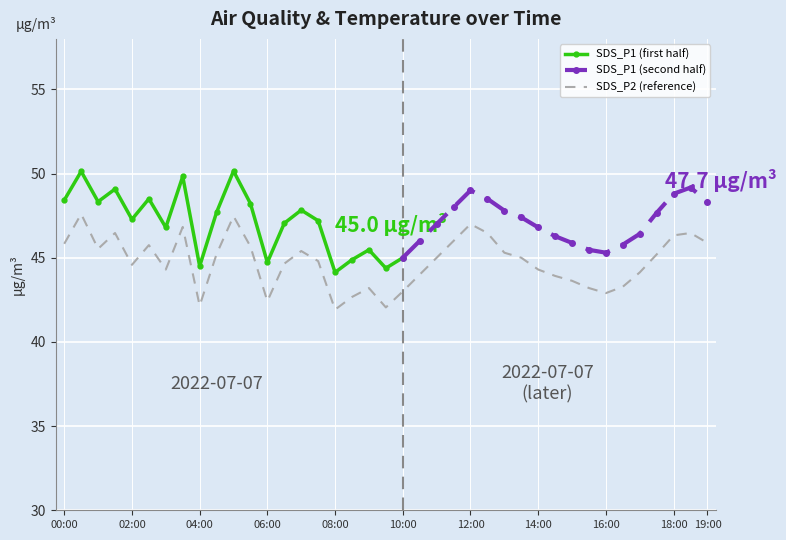

Which series has the largest total across all categories?

SDS_P1